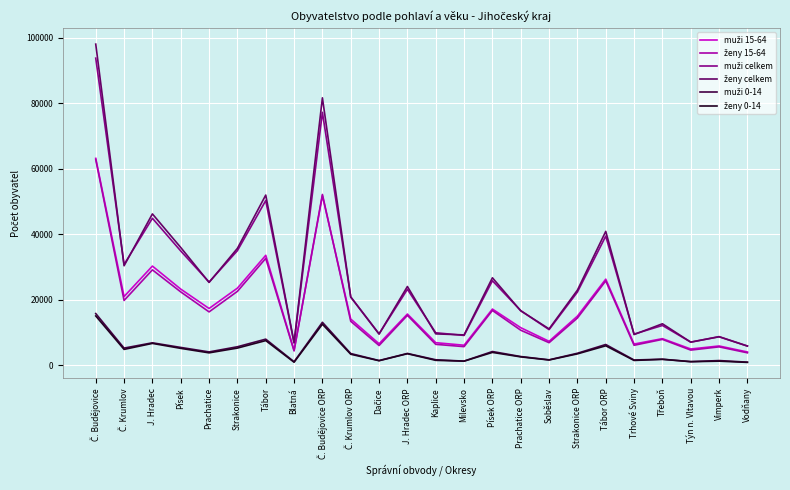

What is the total value across all series at Tábor?

183981